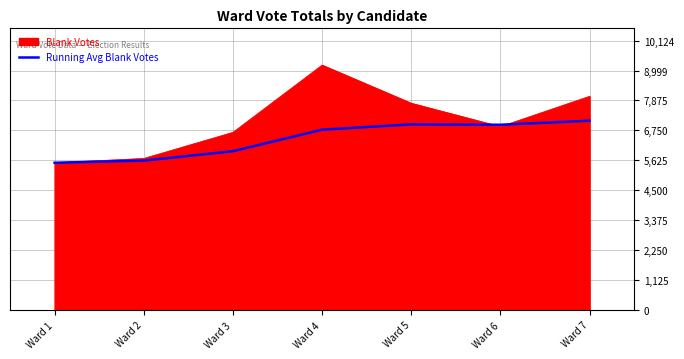

Rank the series by their maximum value, from highest to lowest.

Blank Votes, Running Avg Blank Votes